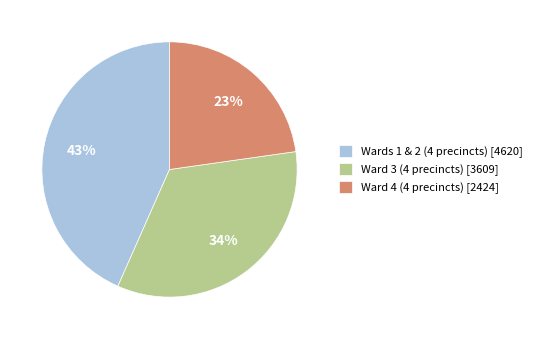

The Ward 3 (4 precincts) [3609] slice represents 34% of the pie. True or false?

True